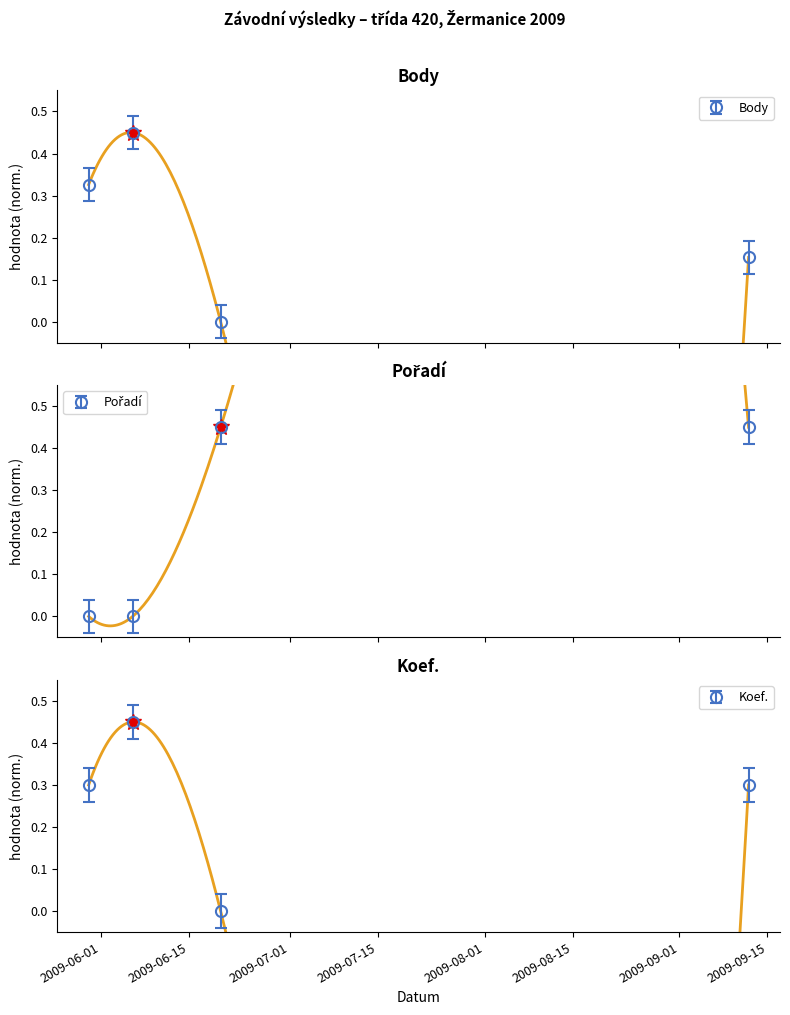

Read the Pořadí value at 2009-09-12.

0.4